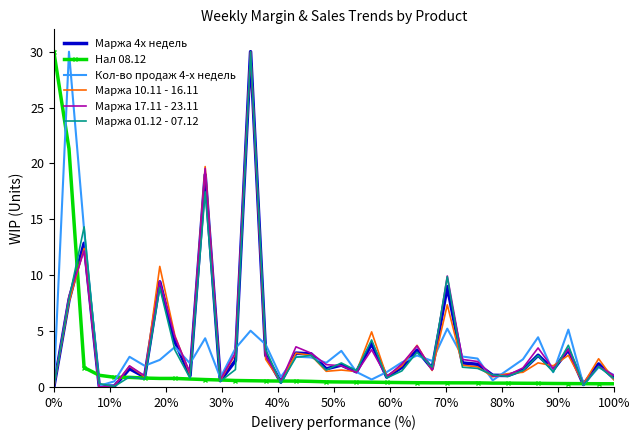

What is the greatest value displayed?

30.0